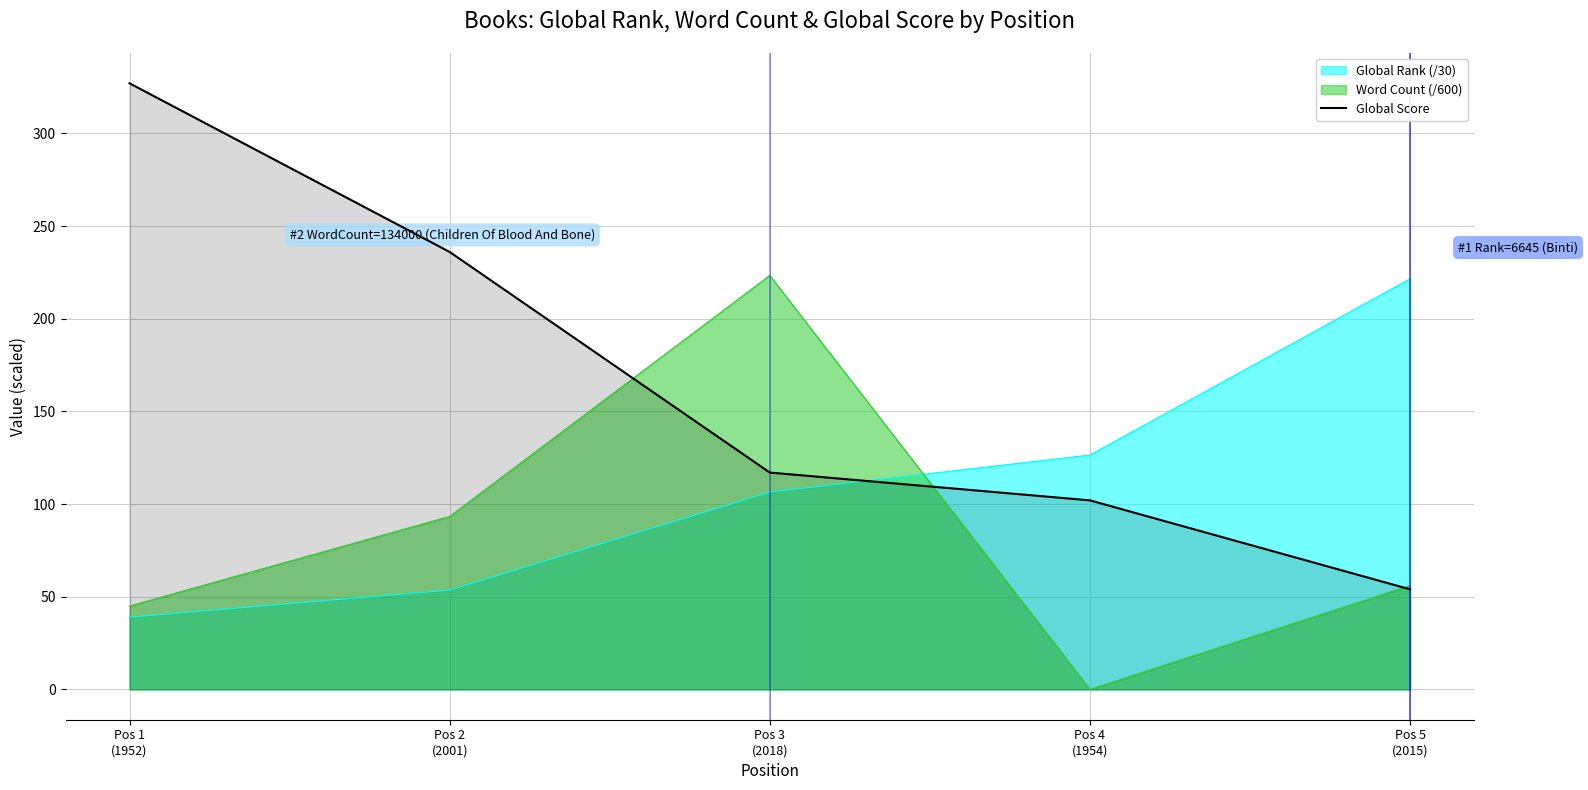

Which label corresponds to the largest value in the chart?

Pos 1
(1952)